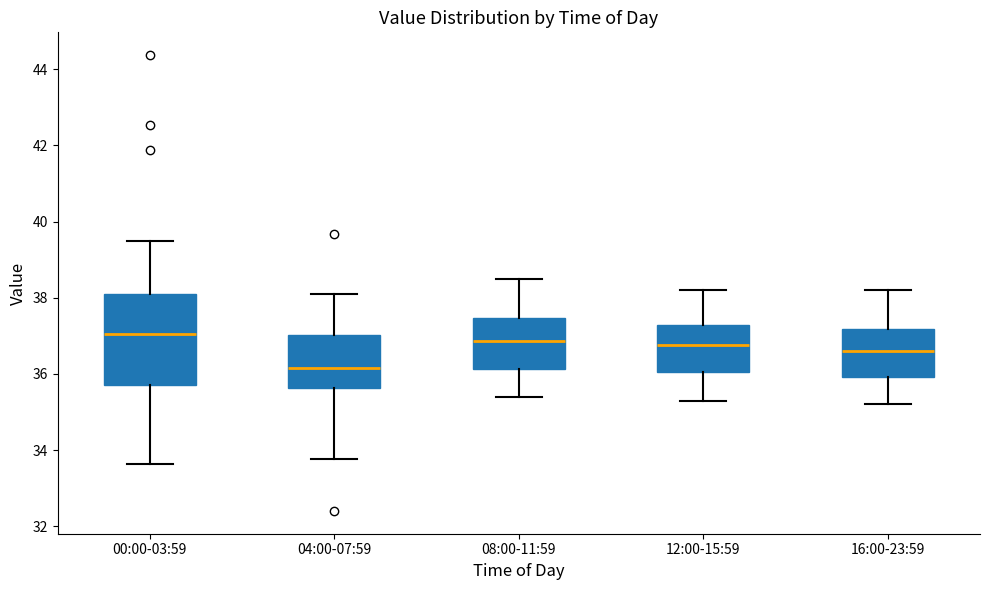

Which box's median line is the highest?

00:00-03:59